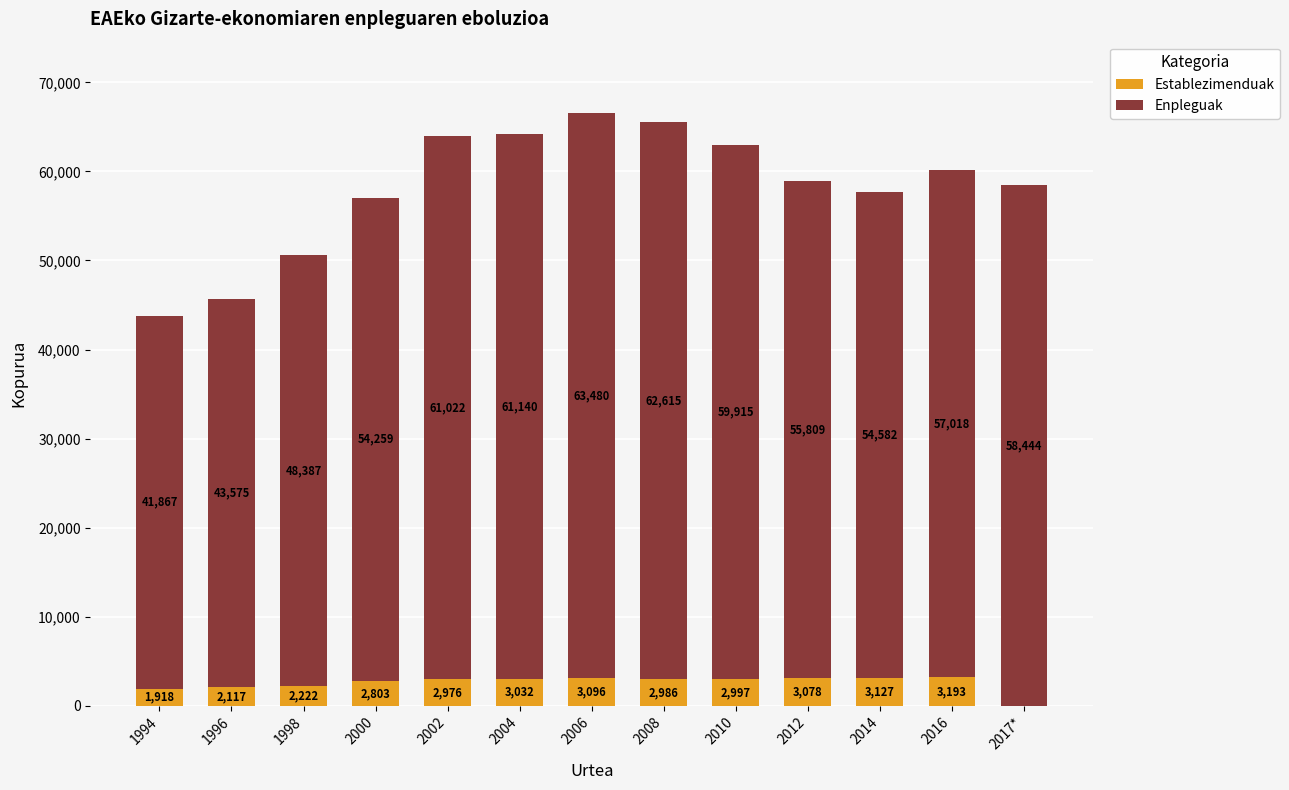

What is the maximum value for Establezimenduak?

3193